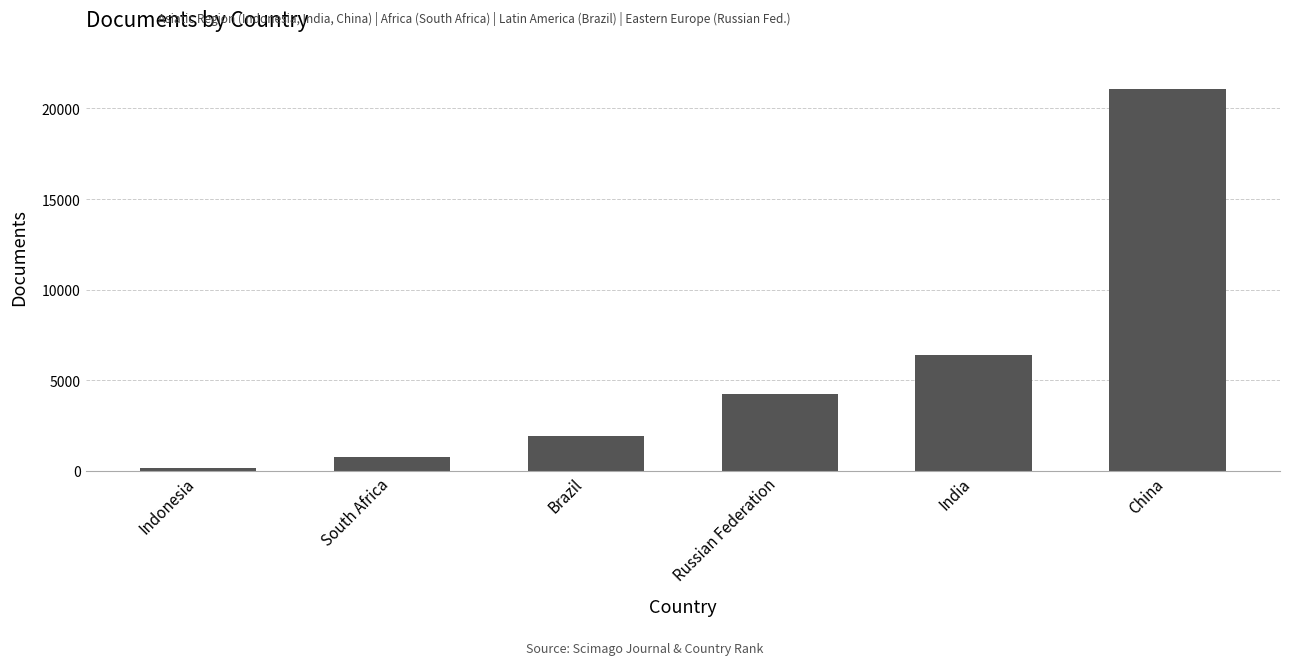

Count the number of categories in the chart.

6